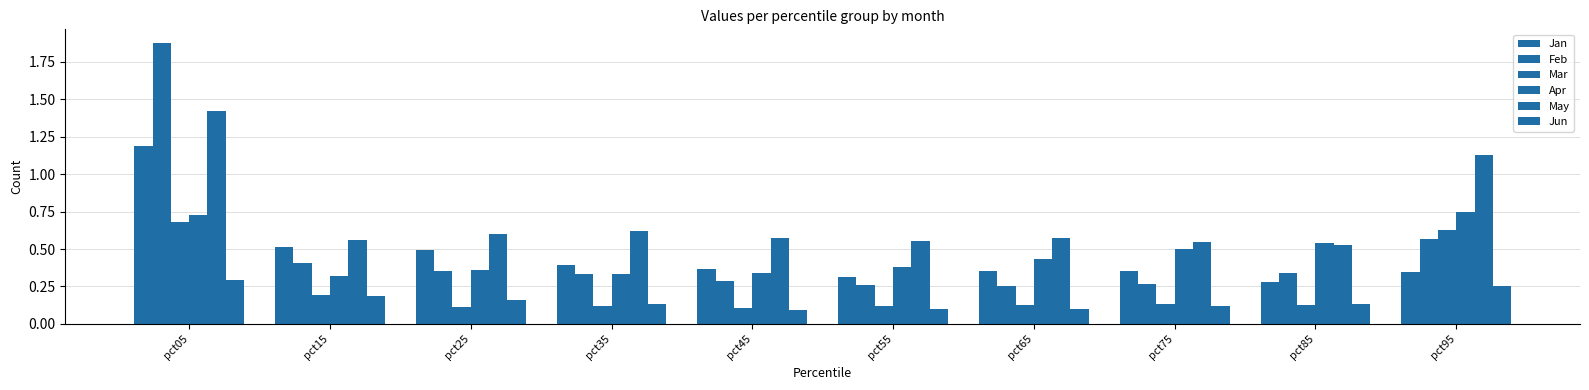

List the labels in order of May value, smallest first.

pct85, pct75, pct55, pct15, pct45, pct65, pct25, pct35, pct95, pct05